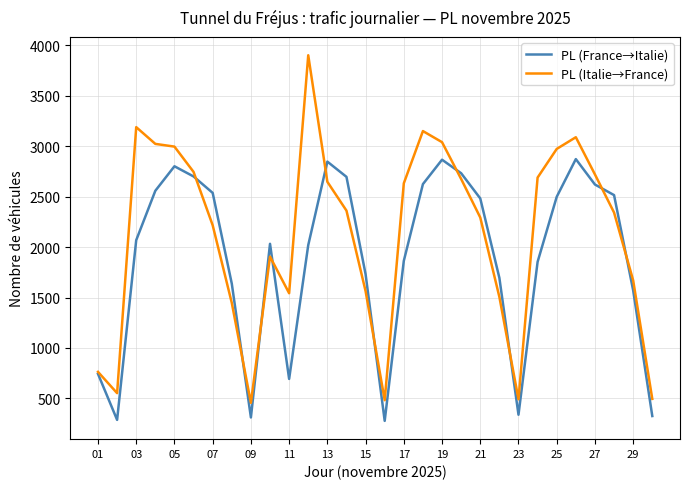

Which series has the largest range (max minus min)?

PL (Italie→France)